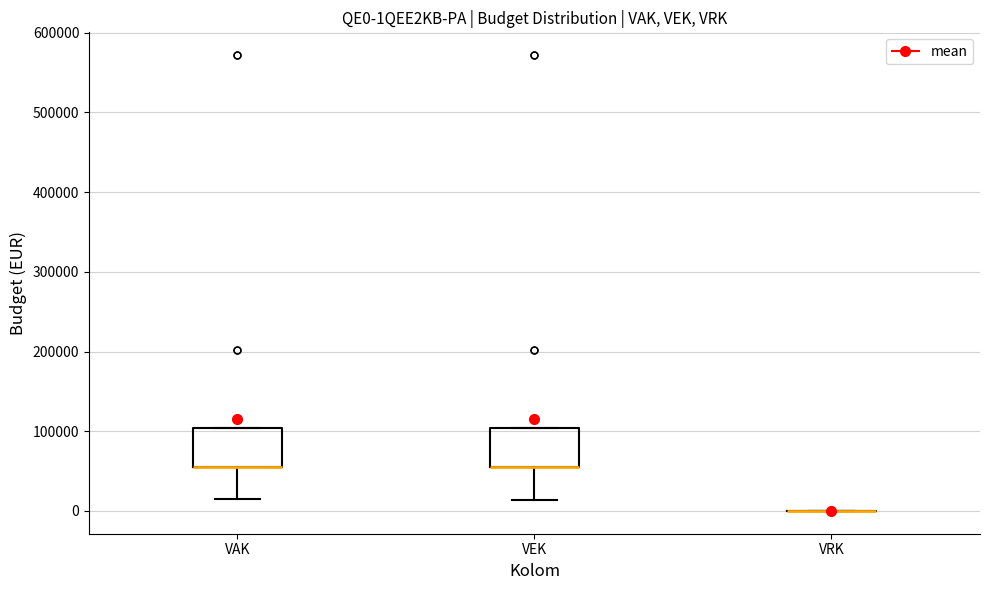

Reading left to right, read every box against the y-axis: the position of its median line, the range the box covers, and the ends of its whiskers. The values are not printed on the chart, so give them approximately, as read against the axis.

VAK: median 60000 (drawn on the box's lower edge), box 60000 to 100000, whiskers 10000 to 100000
VEK: median 60000 (drawn on the box's lower edge), box 60000 to 100000, whiskers 10000 to 100000
VRK: box collapsed to a line at 0, whiskers 0 to 0